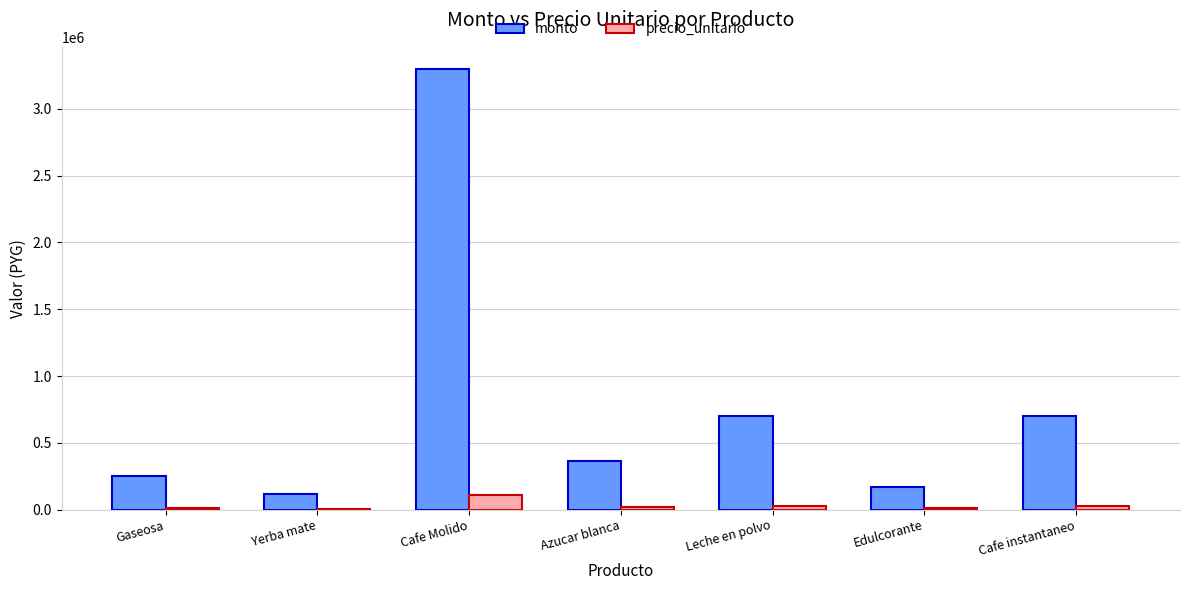

What are all the series names shown in the legend?

monto, precio_unitario